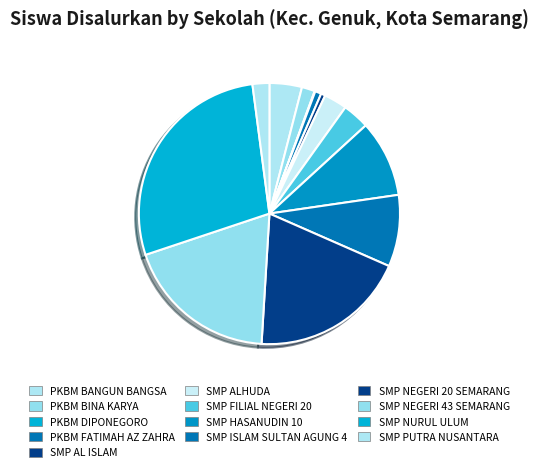

Rank the categories by value from highest to lowest.

SMP NURUL ULUM, SMP NEGERI 20 SEMARANG, SMP NEGERI 43 SEMARANG, SMP HASANUDIN 10, SMP ISLAM SULTAN AGUNG 4, PKBM BANGUN BANGSA, SMP FILIAL NEGERI 20, SMP ALHUDA, SMP PUTRA NUSANTARA, PKBM BINA KARYA, PKBM FATIMAH AZ ZAHRA, SMP AL ISLAM, PKBM DIPONEGORO